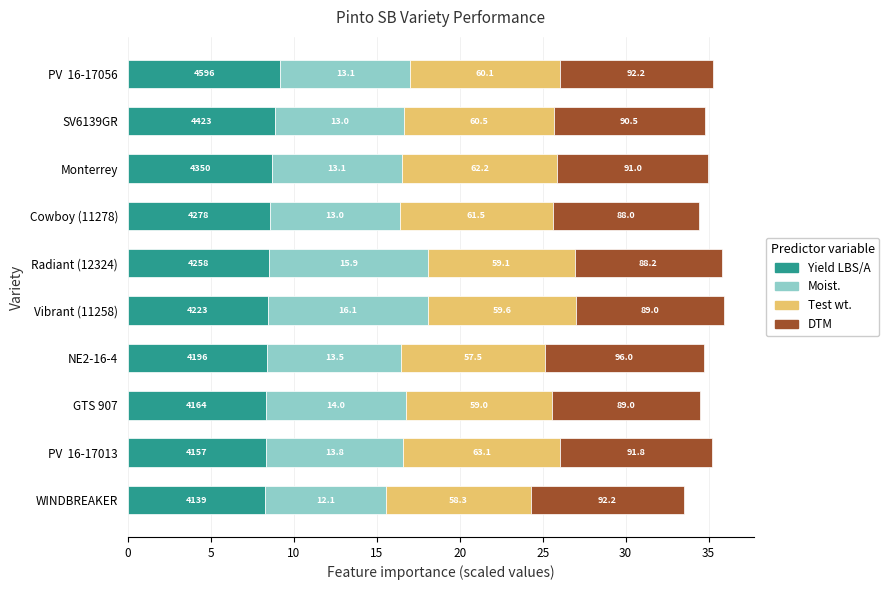

Count the Yield LBS/A values in the range 8 to 9.

9